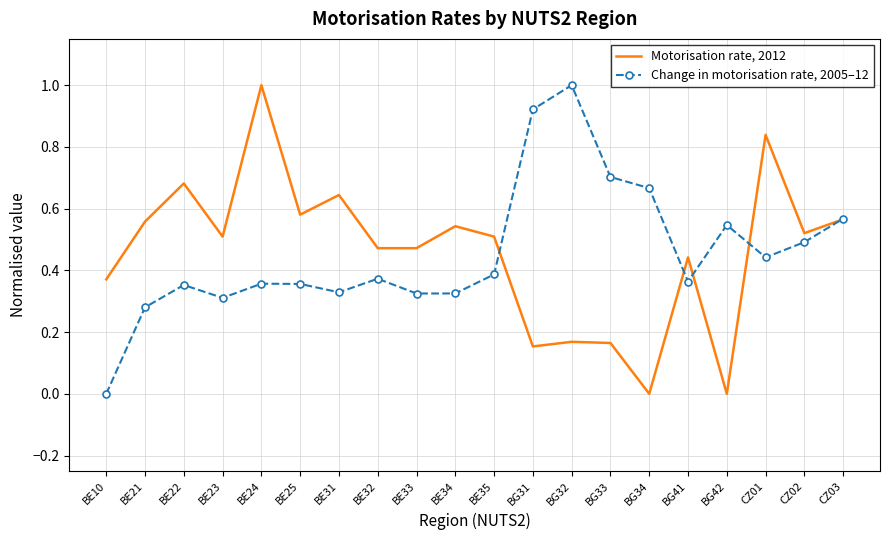

List the series in order of their overall mean, highest first.

Motorisation rate, 2012, Change in motorisation rate, 2005–12